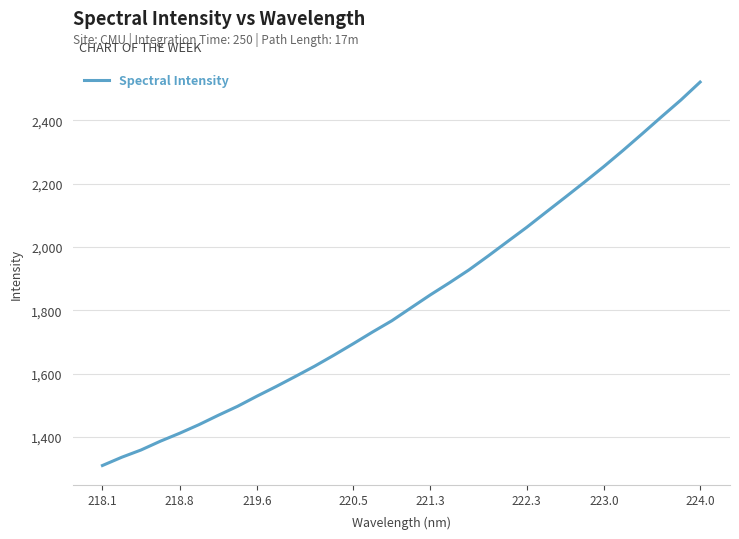

What is the greatest value displayed?

2520.5